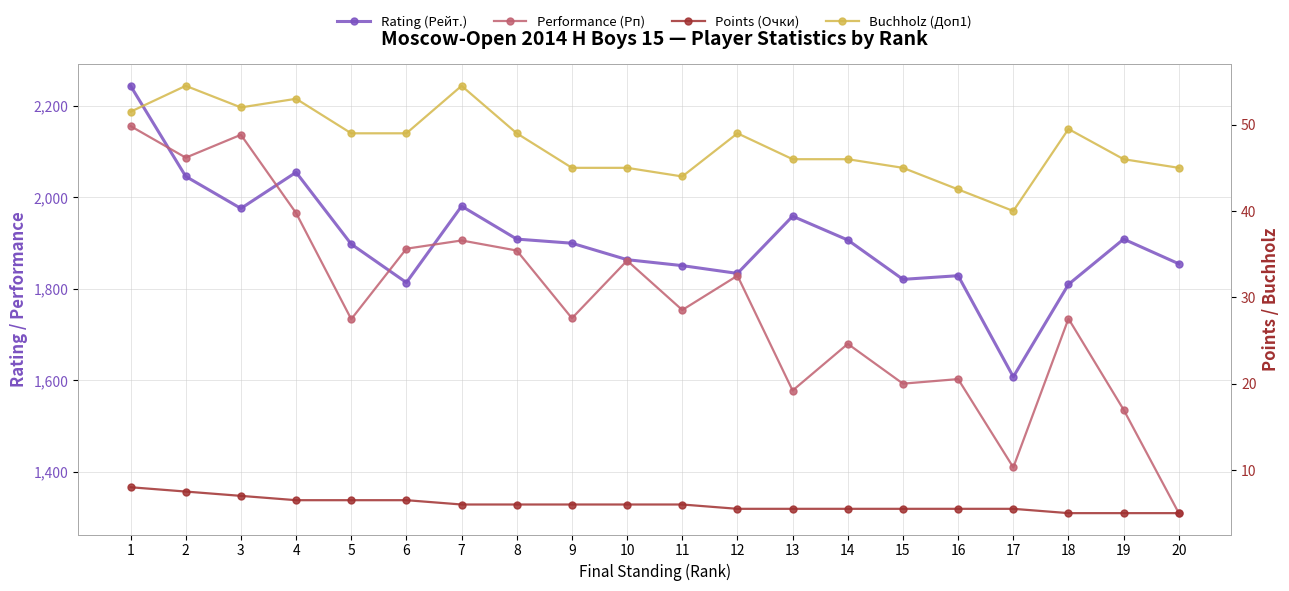

Is the value of Rating (Рейт.) at 4 greater than the value of Buchholz (Доп1) at 15?

Yes